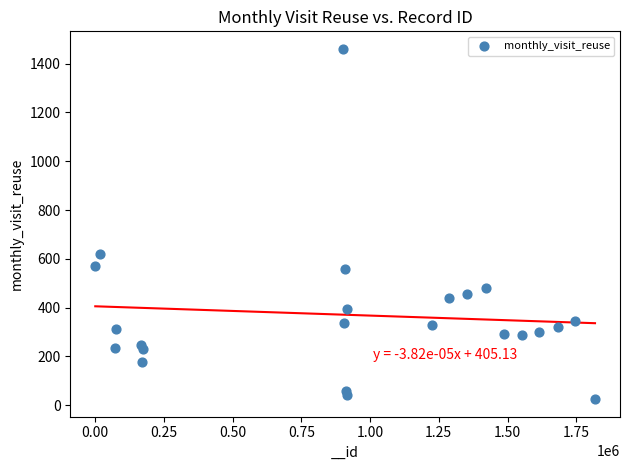

What Y value in the scatter plot is closest to 742?

620